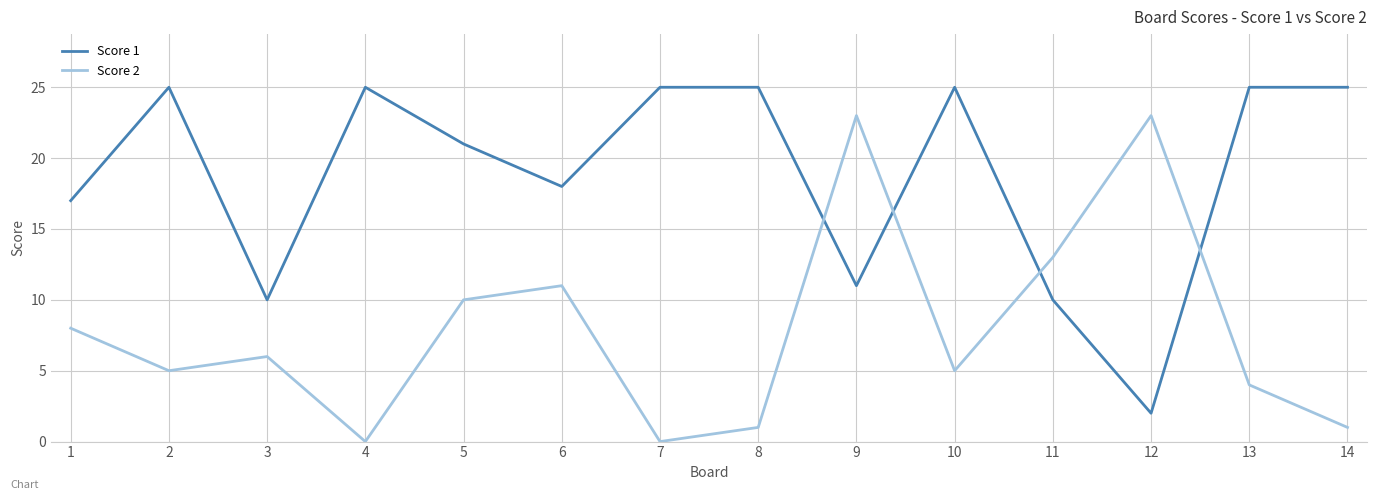

Is it true that Score 1 equals 36 at 8?

False